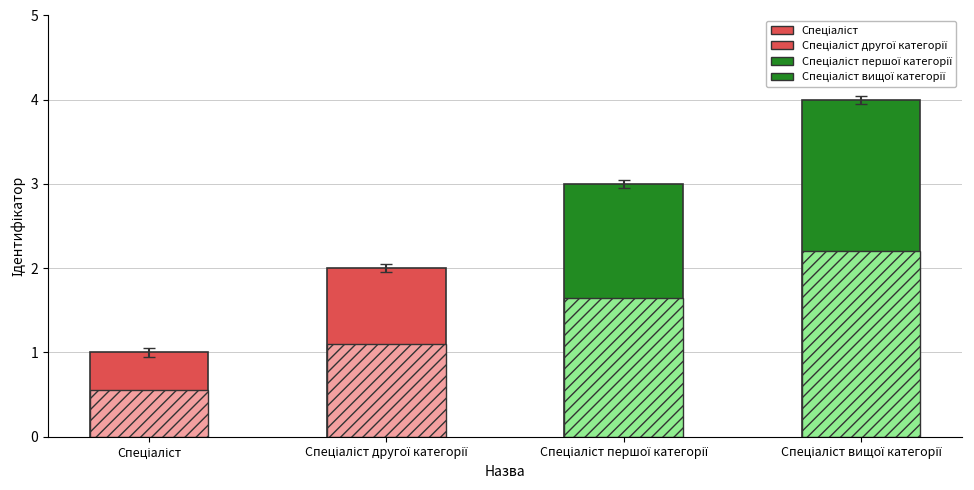

How many bars are there in total?

8